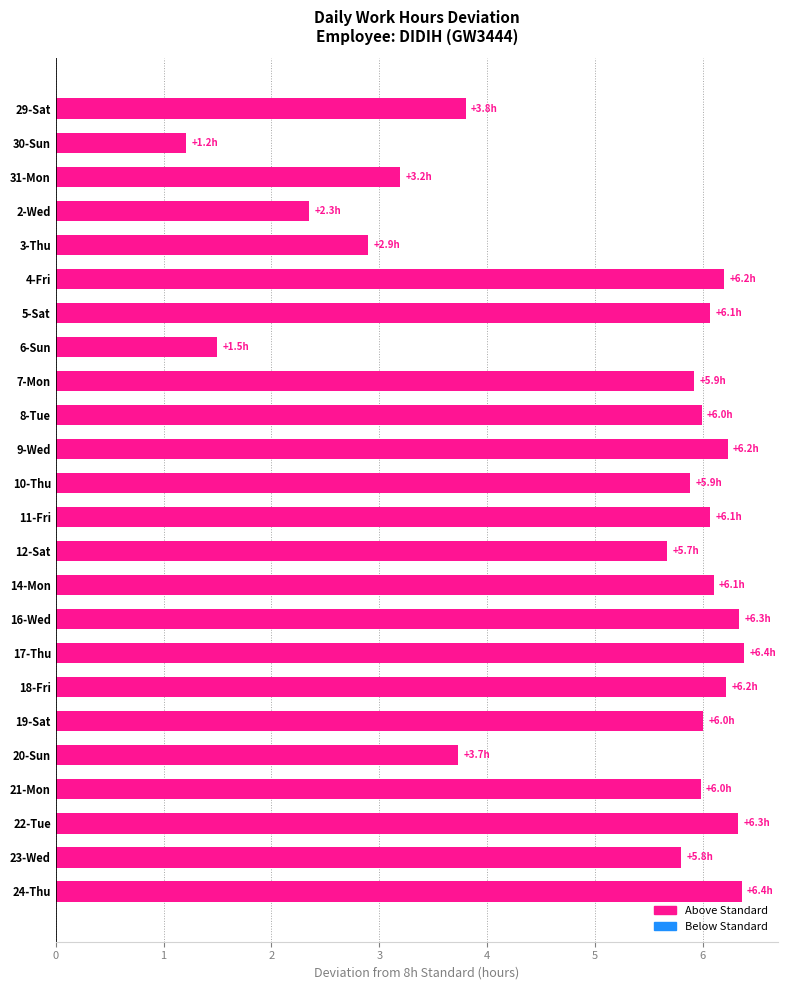

Count the number of data series in this chart.

1